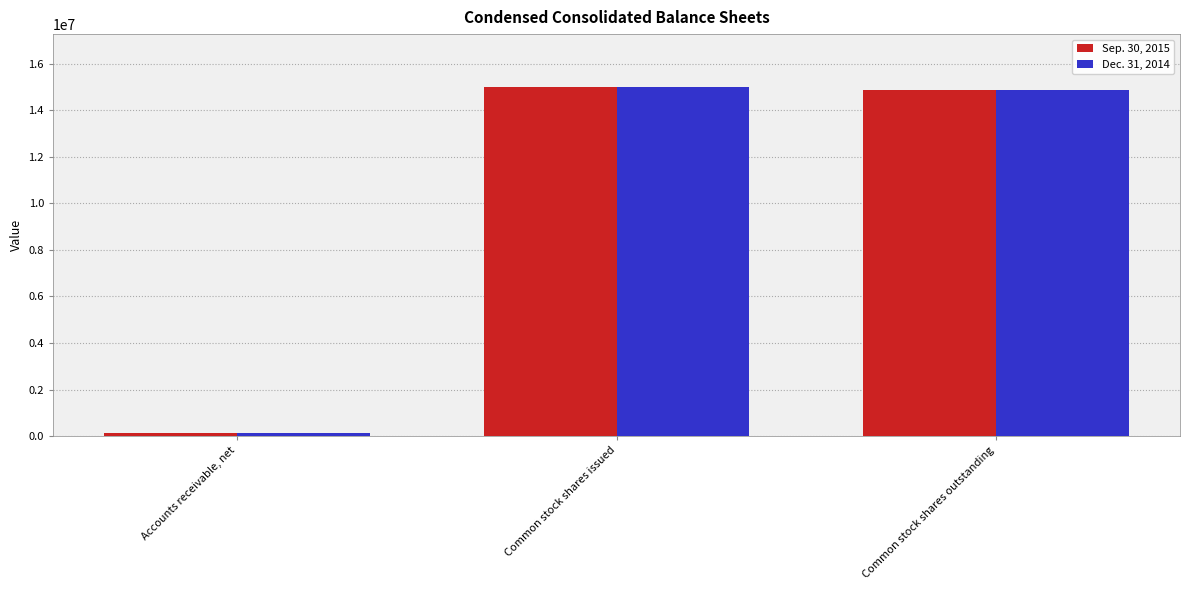

Rank the categories by Sep. 30, 2015 value from lowest to highest.

Accounts receivable, net, Common stock shares outstanding, Common stock shares issued